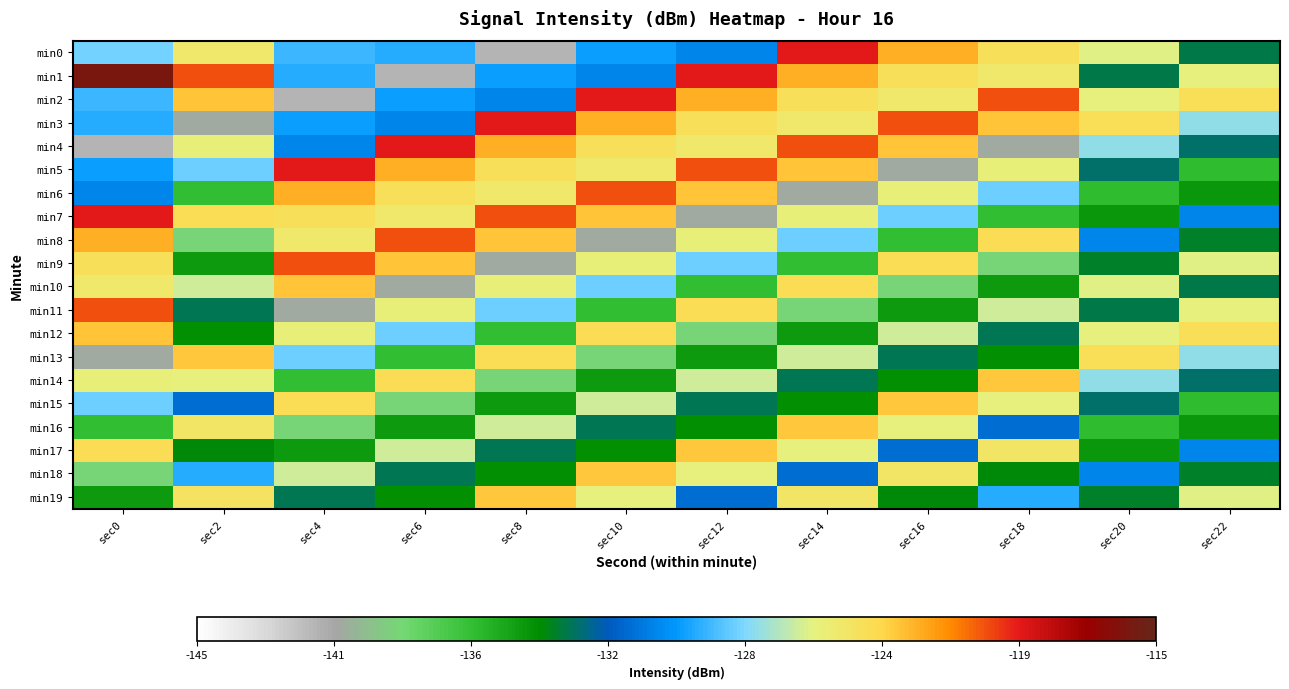

Reading left to right, extract all data points from this chart.

min0: sec0=-128.1	sec2=-124.9	sec4=-129.0	sec6=-129.3	sec8=-141.3	sec10=-129.8	sec12=-130.6	sec14=-119.3	sec16=-122.4	sec18=-124.2	sec20=-125.9	sec22=-133.4
min1: sec0=-115.9	sec2=-120.3	sec4=-129.3	sec6=-141.3	sec8=-129.8	sec10=-130.6	sec12=-119.3	sec14=-122.4	sec16=-124.2	sec18=-124.9	sec20=-133.4	sec22=-125.6
min2: sec0=-129.0	sec2=-123.0	sec4=-141.3	sec6=-129.8	sec8=-130.6	sec10=-119.3	sec12=-122.4	sec14=-124.2	sec16=-124.9	sec18=-120.3	sec20=-125.6	sec22=-124.1
min3: sec0=-129.3	sec2=-140.5	sec4=-129.8	sec6=-130.6	sec8=-119.3	sec10=-122.4	sec12=-124.2	sec14=-124.9	sec16=-120.3	sec18=-123.0	sec20=-124.1	sec22=-127.5
min4: sec0=-141.3	sec2=-125.5	sec4=-130.6	sec6=-119.3	sec8=-122.4	sec10=-124.2	sec12=-124.9	sec14=-120.3	sec16=-123.0	sec18=-140.5	sec20=-127.5	sec22=-133.1
min5: sec0=-129.8	sec2=-128.2	sec4=-119.3	sec6=-122.4	sec8=-124.2	sec10=-124.9	sec12=-120.3	sec14=-123.0	sec16=-140.5	sec18=-125.5	sec20=-133.1	sec22=-136.3
min6: sec0=-130.6	sec2=-136.4	sec4=-122.4	sec6=-124.2	sec8=-124.9	sec10=-120.3	sec12=-123.0	sec14=-140.5	sec16=-125.5	sec18=-128.2	sec20=-136.3	sec22=-134.8
min7: sec0=-119.3	sec2=-124.0	sec4=-124.2	sec6=-124.9	sec8=-120.3	sec10=-123.0	sec12=-140.5	sec14=-125.5	sec16=-128.2	sec18=-136.4	sec20=-134.8	sec22=-130.7
min8: sec0=-122.4	sec2=-138.8	sec4=-124.9	sec6=-120.3	sec8=-123.0	sec10=-140.5	sec12=-125.5	sec14=-128.2	sec16=-136.4	sec18=-124.0	sec20=-130.7	sec22=-133.8
min9: sec0=-124.2	sec2=-134.9	sec4=-120.3	sec6=-123.0	sec8=-140.5	sec10=-125.5	sec12=-128.2	sec14=-136.4	sec16=-124.0	sec18=-138.8	sec20=-133.8	sec22=-125.9
min10: sec0=-124.9	sec2=-126.2	sec4=-123.0	sec6=-140.5	sec8=-125.5	sec10=-128.2	sec12=-136.4	sec14=-124.0	sec16=-138.8	sec18=-134.9	sec20=-125.9	sec22=-133.4
min11: sec0=-120.3	sec2=-133.4	sec4=-140.5	sec6=-125.5	sec8=-128.2	sec10=-136.4	sec12=-124.0	sec14=-138.8	sec16=-134.9	sec18=-126.2	sec20=-133.4	sec22=-125.6
min12: sec0=-123.0	sec2=-134.4	sec4=-125.5	sec6=-128.2	sec8=-136.4	sec10=-124.0	sec12=-138.8	sec14=-134.9	sec16=-126.2	sec18=-133.4	sec20=-125.6	sec22=-124.1
min13: sec0=-140.5	sec2=-123.1	sec4=-128.2	sec6=-136.4	sec8=-124.0	sec10=-138.8	sec12=-134.9	sec14=-126.2	sec16=-133.4	sec18=-134.4	sec20=-124.1	sec22=-127.5
min14: sec0=-125.5	sec2=-125.6	sec4=-136.4	sec6=-124.0	sec8=-138.8	sec10=-134.9	sec12=-126.2	sec14=-133.4	sec16=-134.4	sec18=-123.1	sec20=-127.5	sec22=-133.1
min15: sec0=-128.2	sec2=-131.5	sec4=-124.0	sec6=-138.8	sec8=-134.9	sec10=-126.2	sec12=-133.4	sec14=-134.4	sec16=-123.1	sec18=-125.6	sec20=-133.1	sec22=-136.3
min16: sec0=-136.4	sec2=-124.7	sec4=-138.8	sec6=-134.9	sec8=-126.2	sec10=-133.4	sec12=-134.4	sec14=-123.1	sec16=-125.6	sec18=-131.5	sec20=-136.3	sec22=-134.8
min17: sec0=-124.0	sec2=-134.2	sec4=-134.9	sec6=-126.2	sec8=-133.4	sec10=-134.4	sec12=-123.1	sec14=-125.6	sec16=-131.5	sec18=-124.7	sec20=-134.8	sec22=-130.7
min18: sec0=-138.8	sec2=-129.3	sec4=-126.2	sec6=-133.4	sec8=-134.4	sec10=-123.1	sec12=-125.6	sec14=-131.5	sec16=-124.7	sec18=-134.2	sec20=-130.7	sec22=-133.8
min19: sec0=-134.9	sec2=-124.5	sec4=-133.4	sec6=-134.4	sec8=-123.1	sec10=-125.6	sec12=-131.5	sec14=-124.7	sec16=-134.2	sec18=-129.3	sec20=-133.8	sec22=-125.9